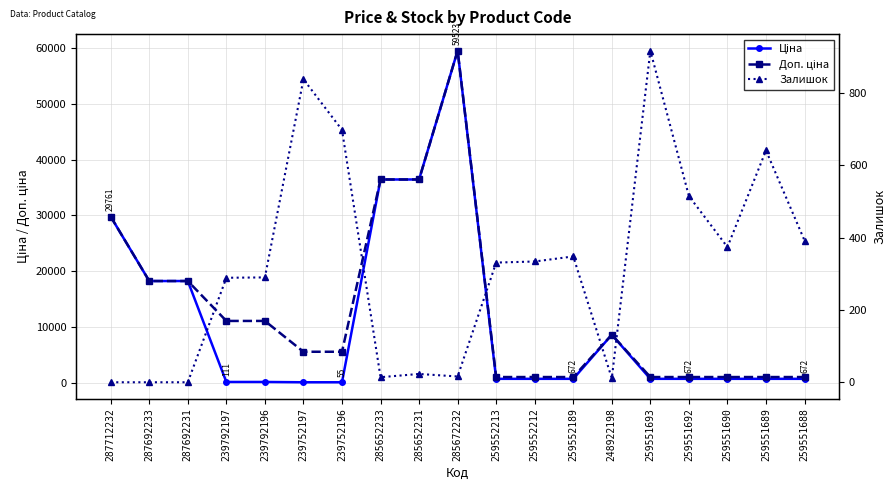

Does the chart display data point markers on the line(s)?

Yes